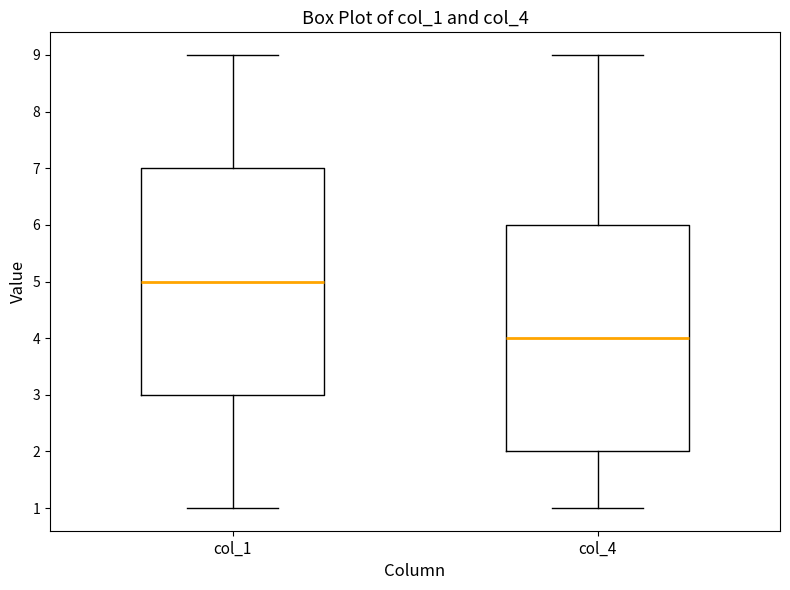

Where does the median line of the box for col_4 sit on the y-axis? The values are not printed on the chart, so give them approximately, as read against the axis.

4